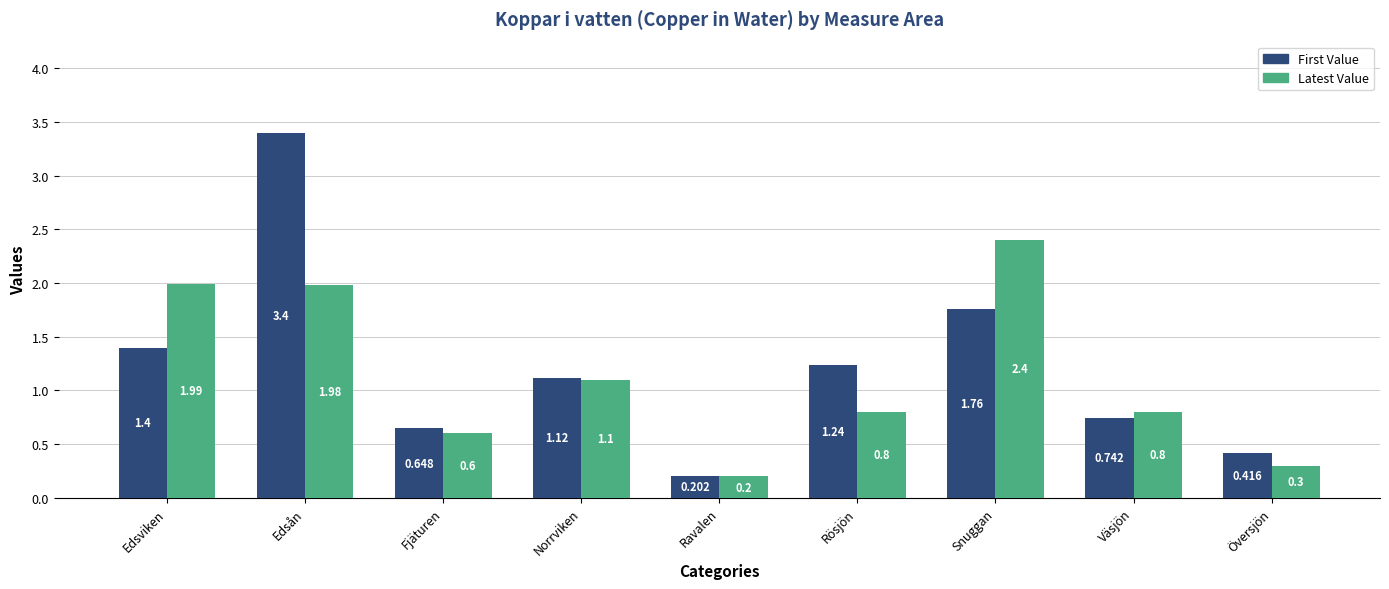

Which series changed the most between Snuggan and Översjön?

Latest Value